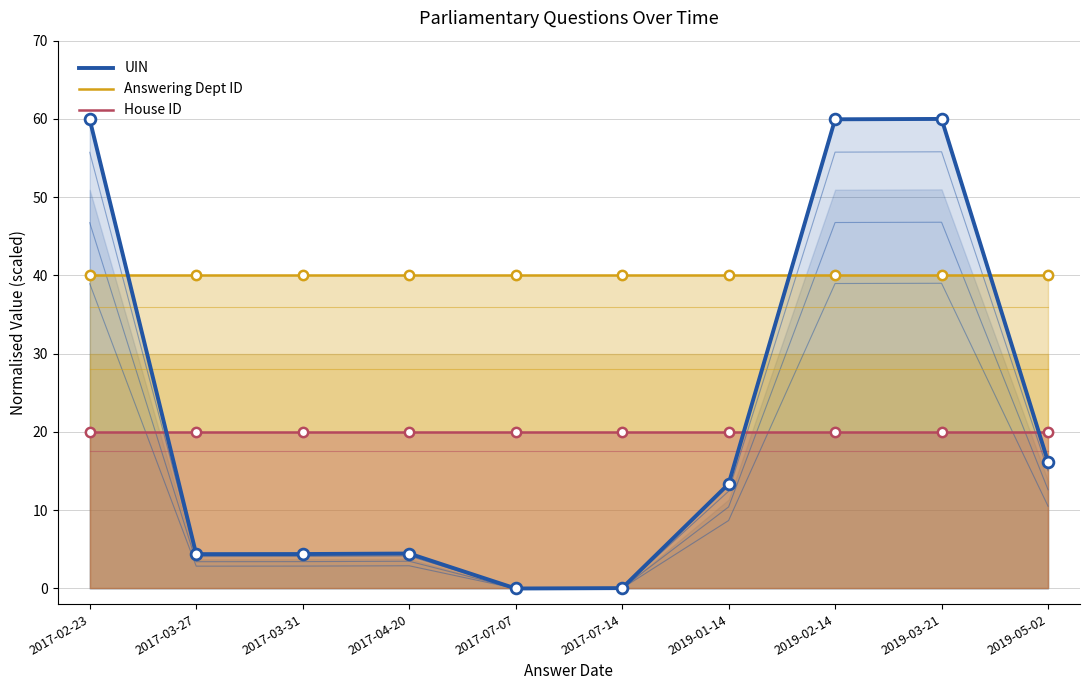

Which series contains the highest Y value?

UIN